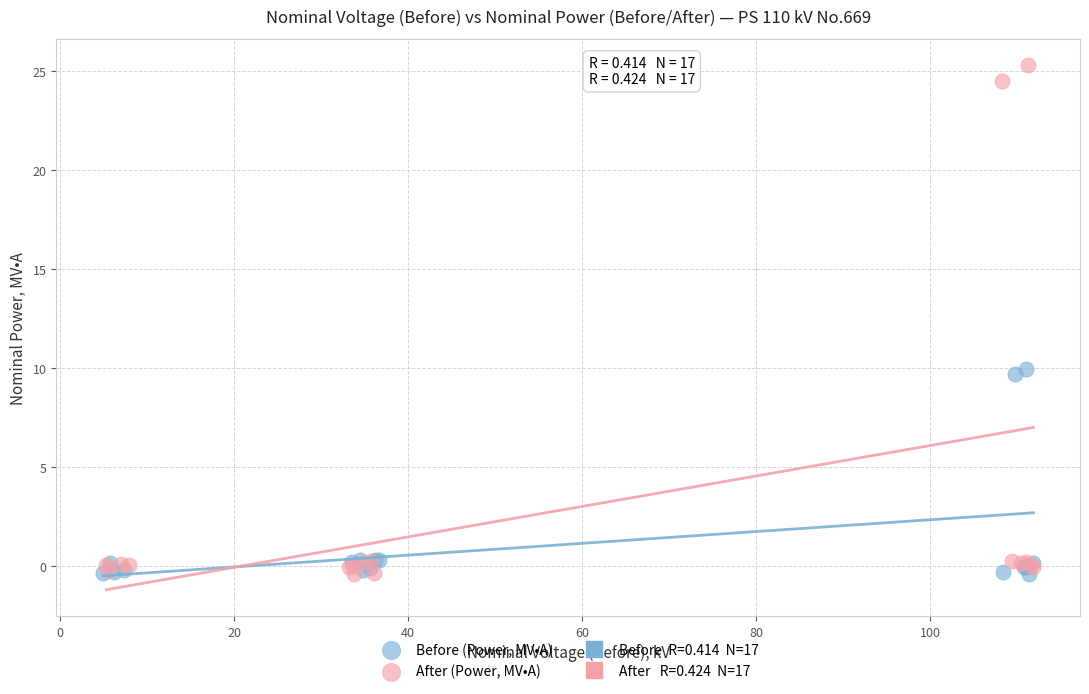

Which series has the widest spread of Y values?

After (Power, MV•A)